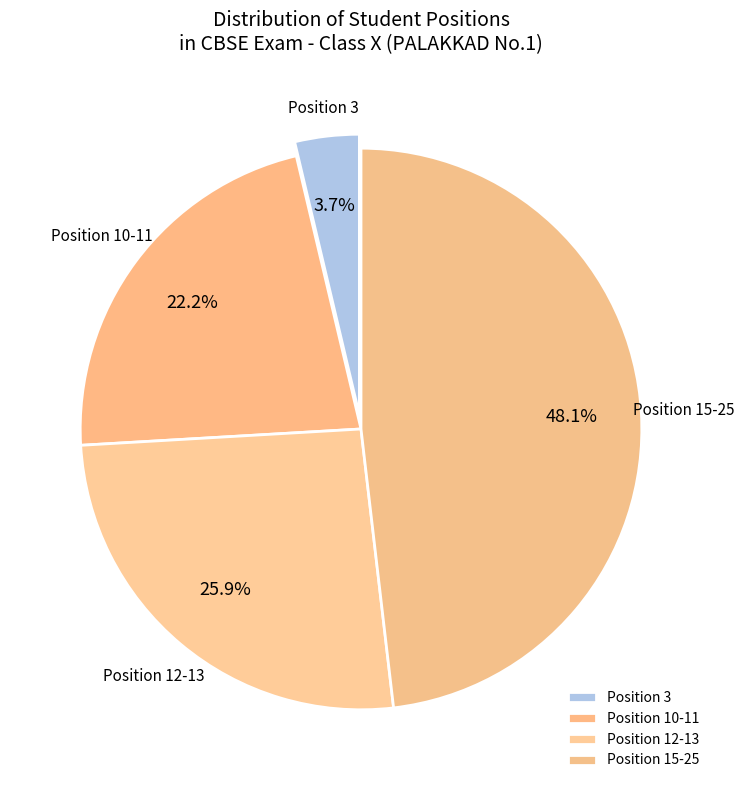

Is there any slice that represents more than half of the pie?

No